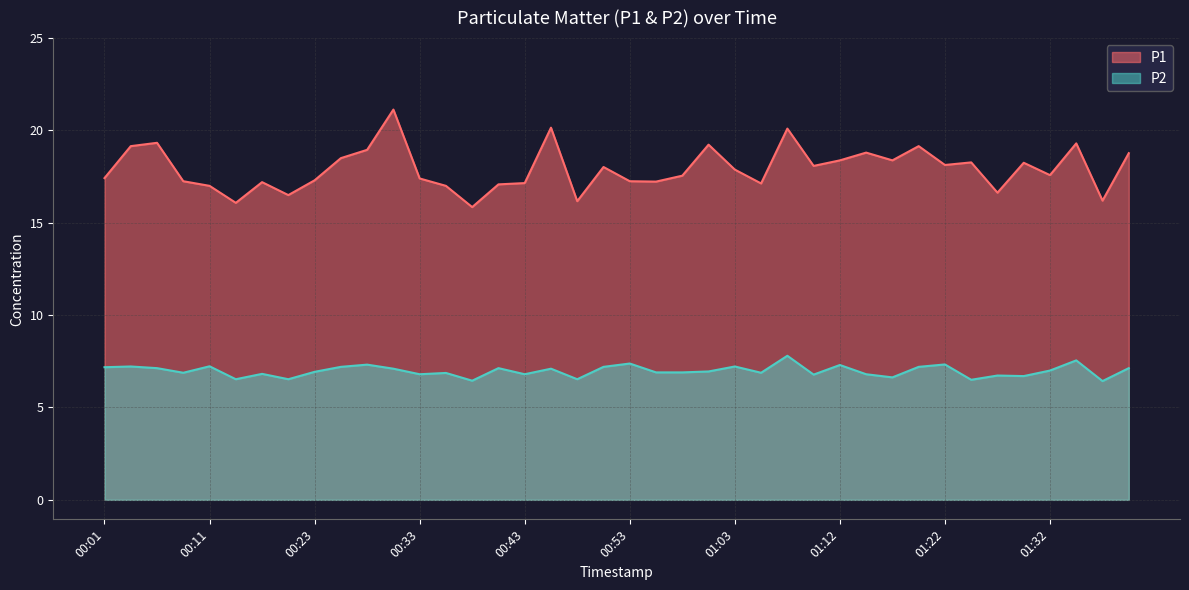

Rank the series by their average value, from lowest to highest.

P2, P1